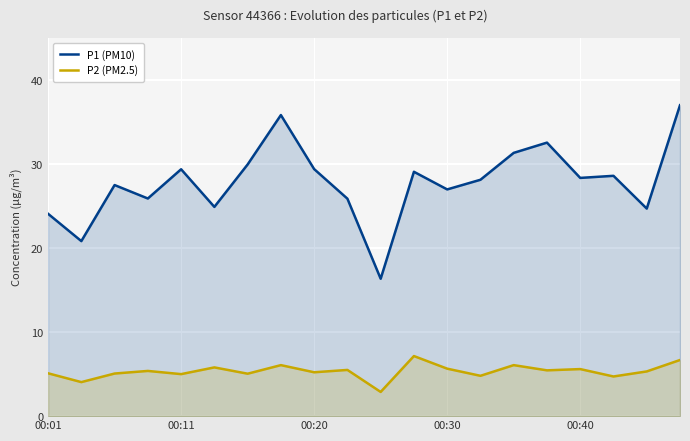

What is the value of the P2 (PM2.5) point at the 19th from the left?

5.3